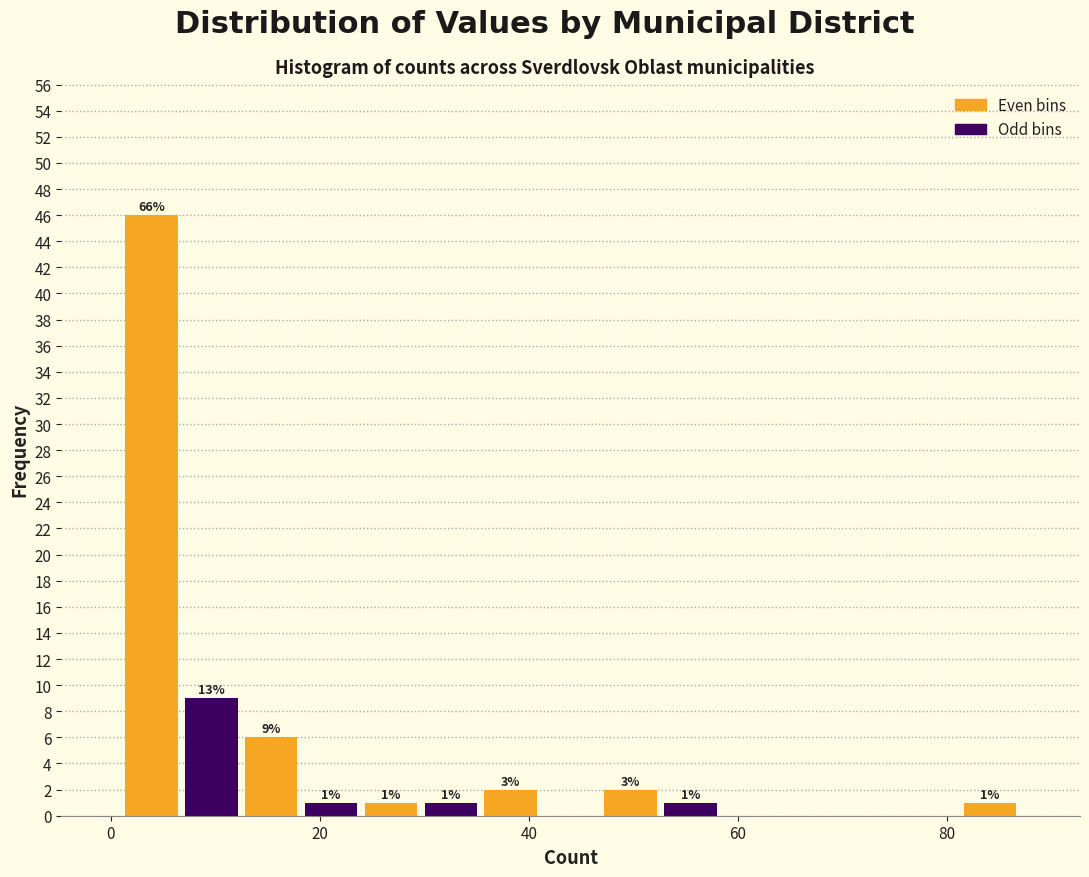

Read against the x-axis, roughly where is the centre of the tallest bar?

4